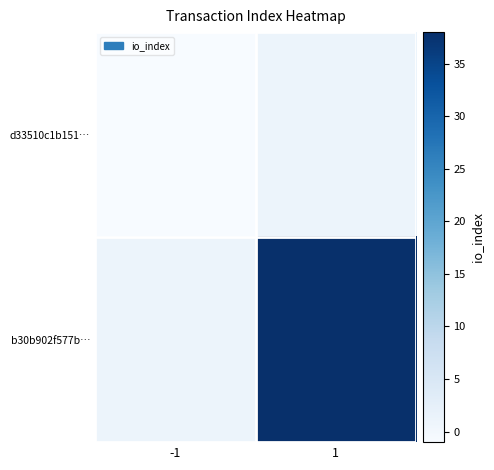

How many series are shown in this chart?

2